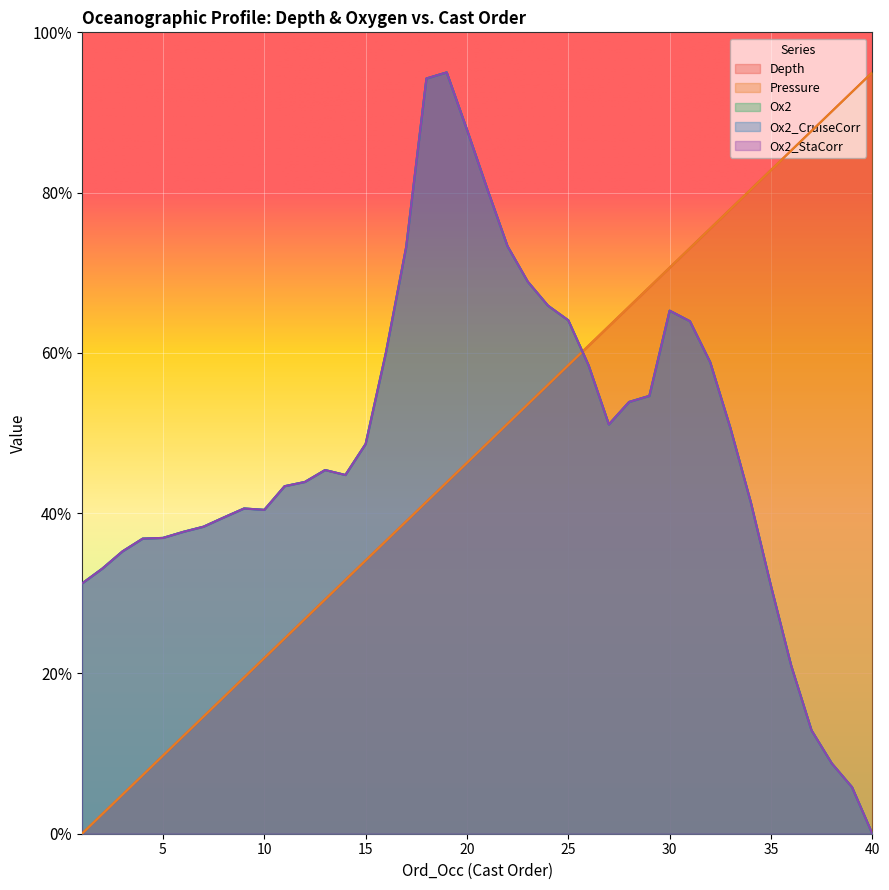

What are all the series names shown in the legend?

Depth, Pressure, Ox2, Ox2_CruiseCorr, Ox2_StaCorr